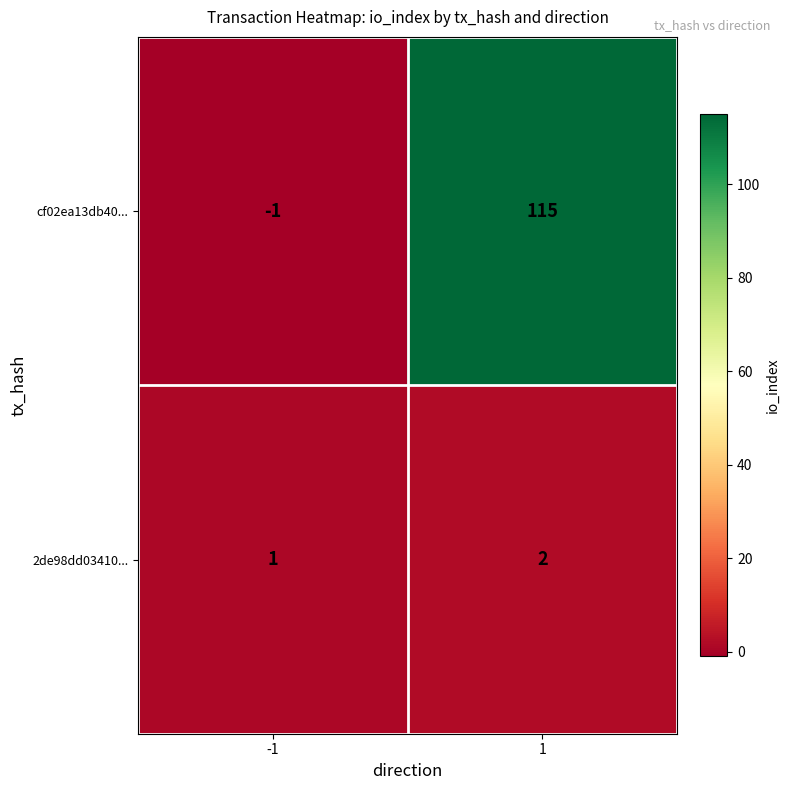

Rank the series at 1 from highest to lowest value.

cf02ea13db40..., 2de98dd03410...